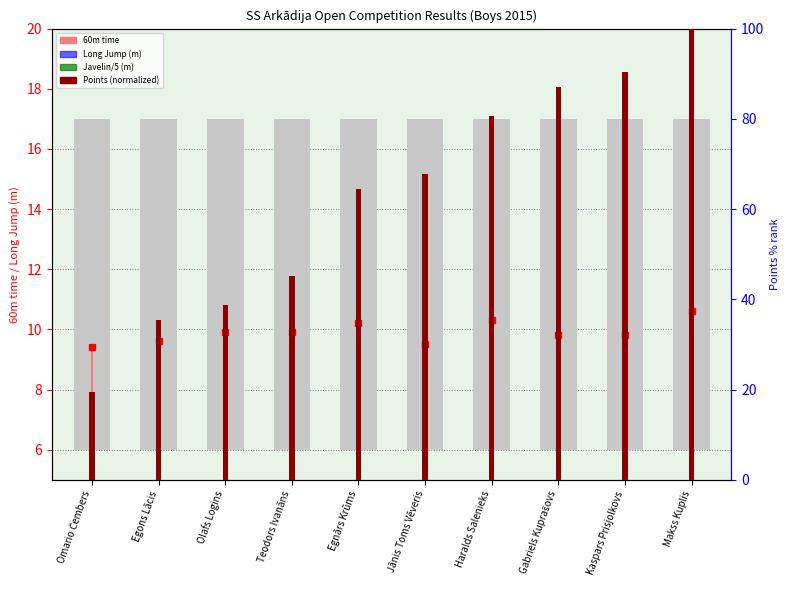

At how many categories does at least one series exceed 3?

10